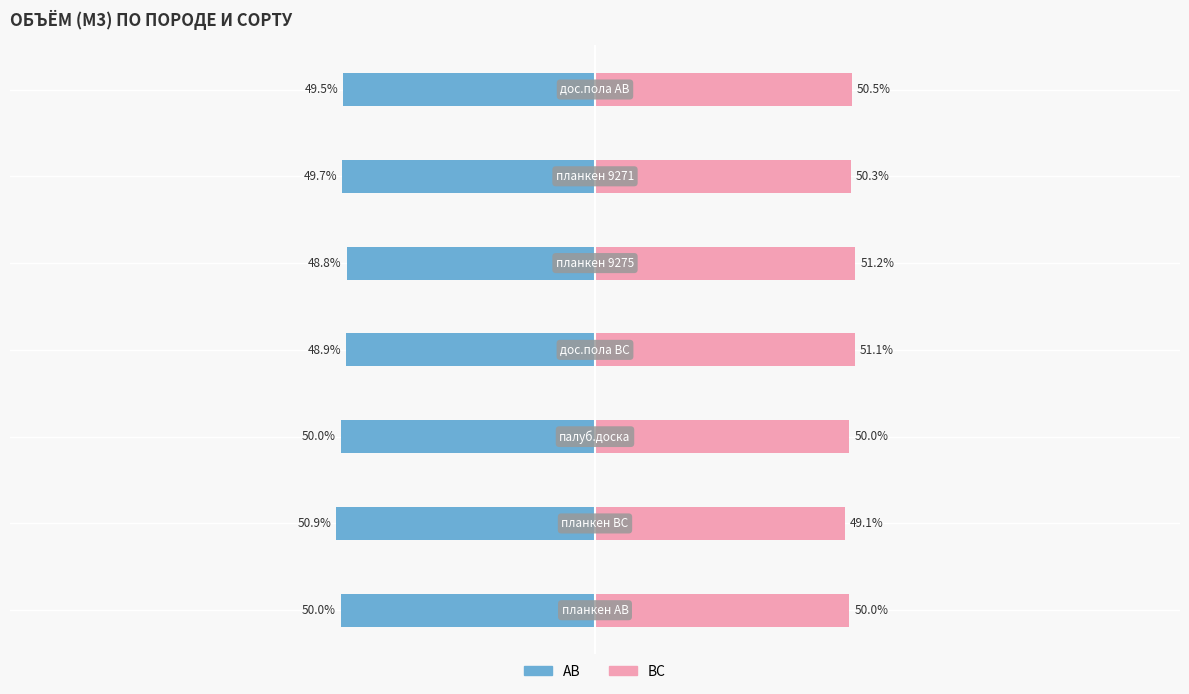

Which has a higher value, −50 or 150?

150